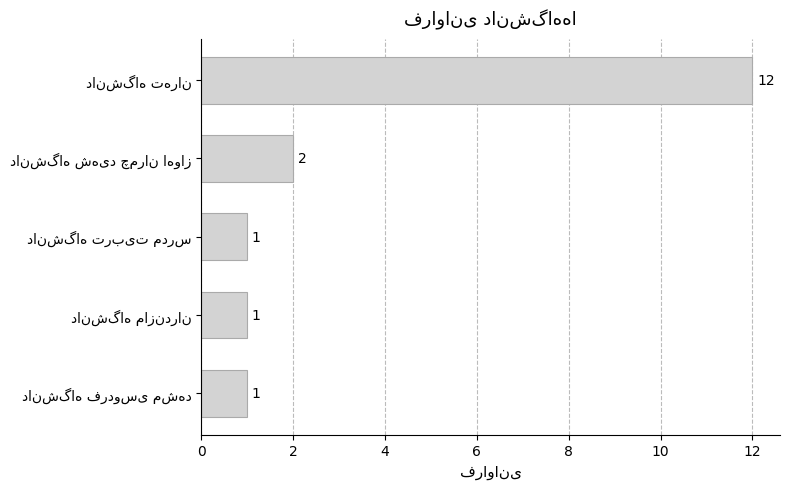

What is the average value?

3